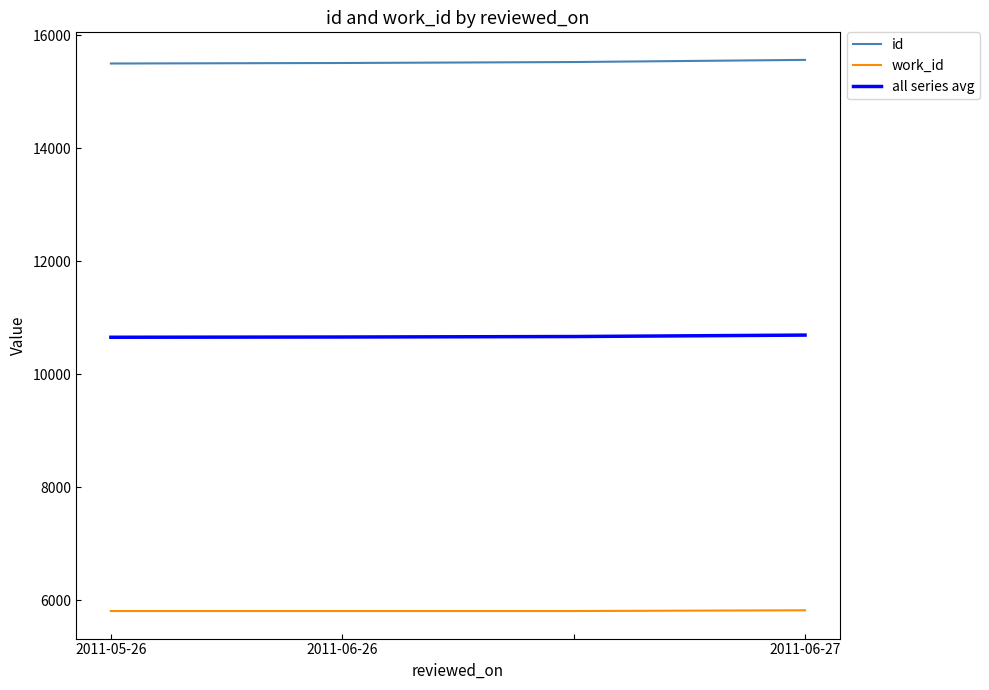

True or false: all series avg and id cross at least once.

False